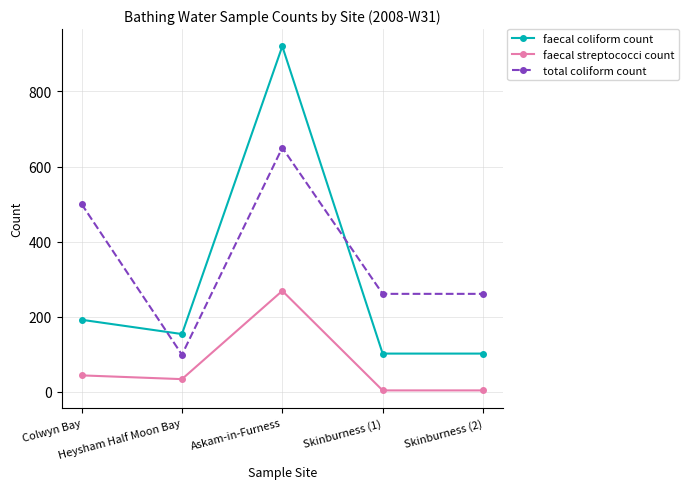

What are all the series names shown in the legend?

faecal coliform count, faecal streptococci count, total coliform count